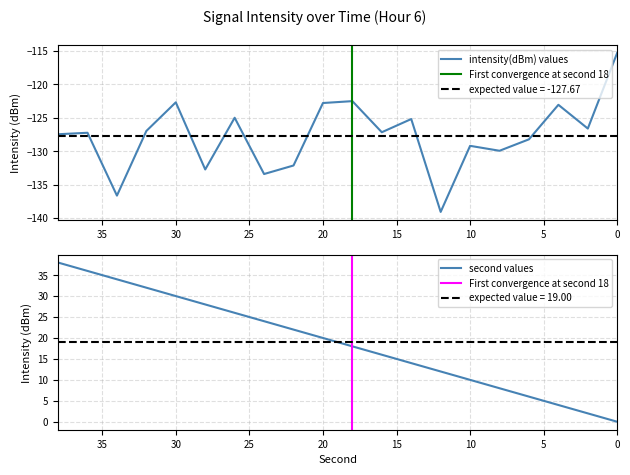

What is the approximate value of second at 4?

4.0